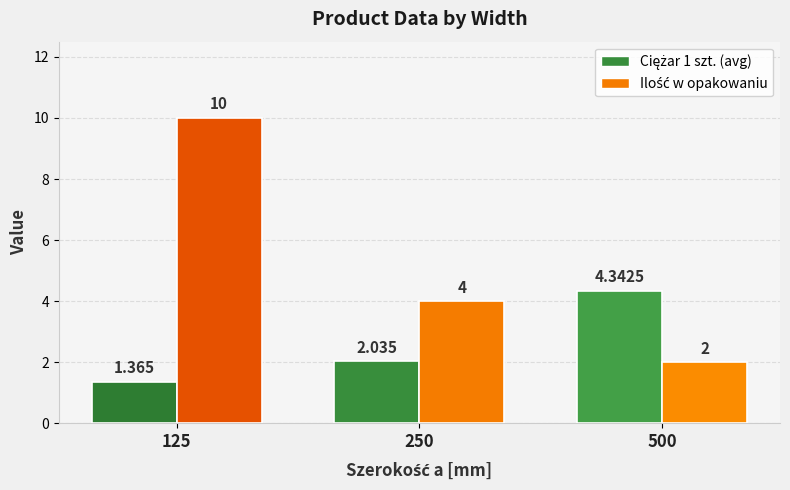

How many distinct data groups are displayed?

2